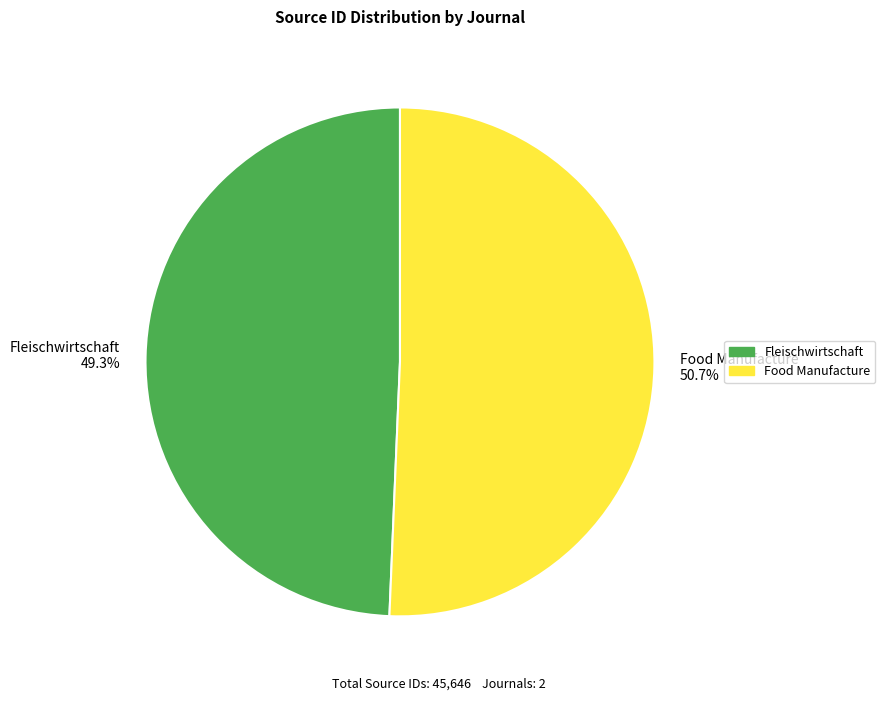

Count the number of slices in the pie.

2